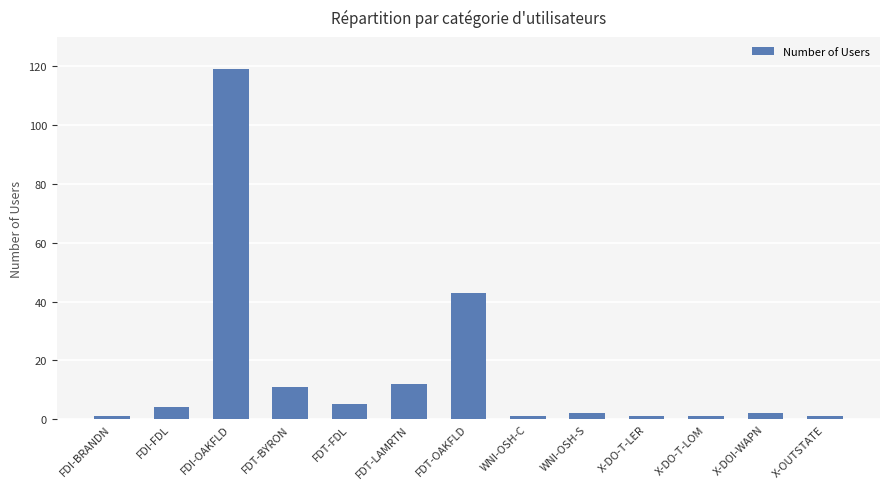

The value at FDT-BYRON is 11. True or false?

True